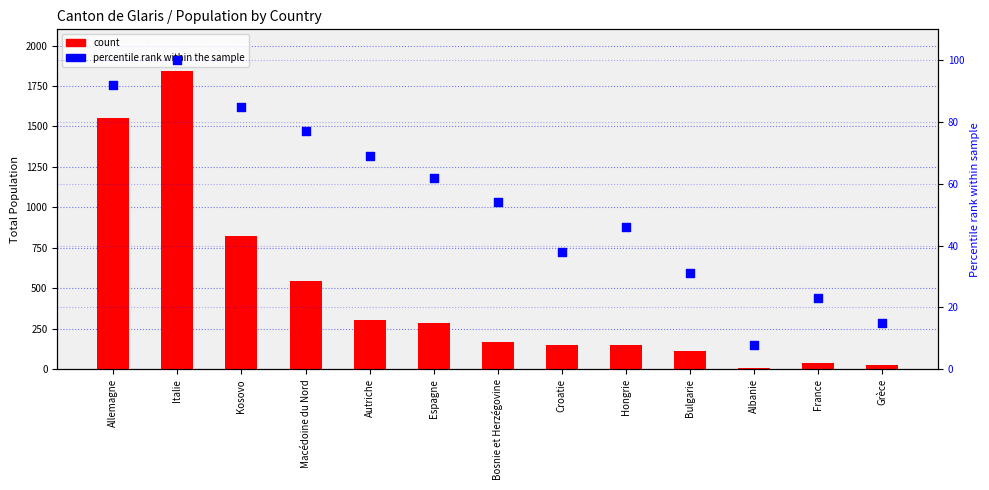

What are all the series names shown in the legend?

count, percentile rank within the sample